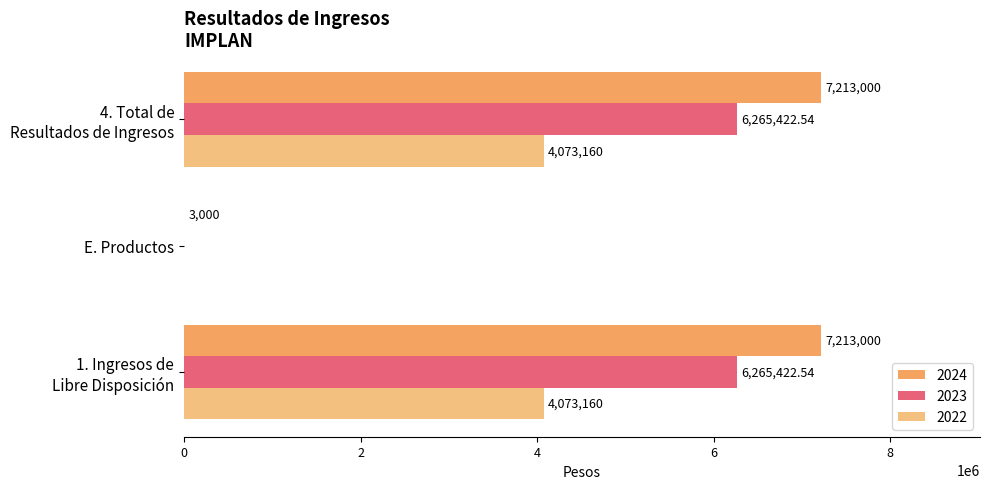

Count the number of data series in this chart.

3